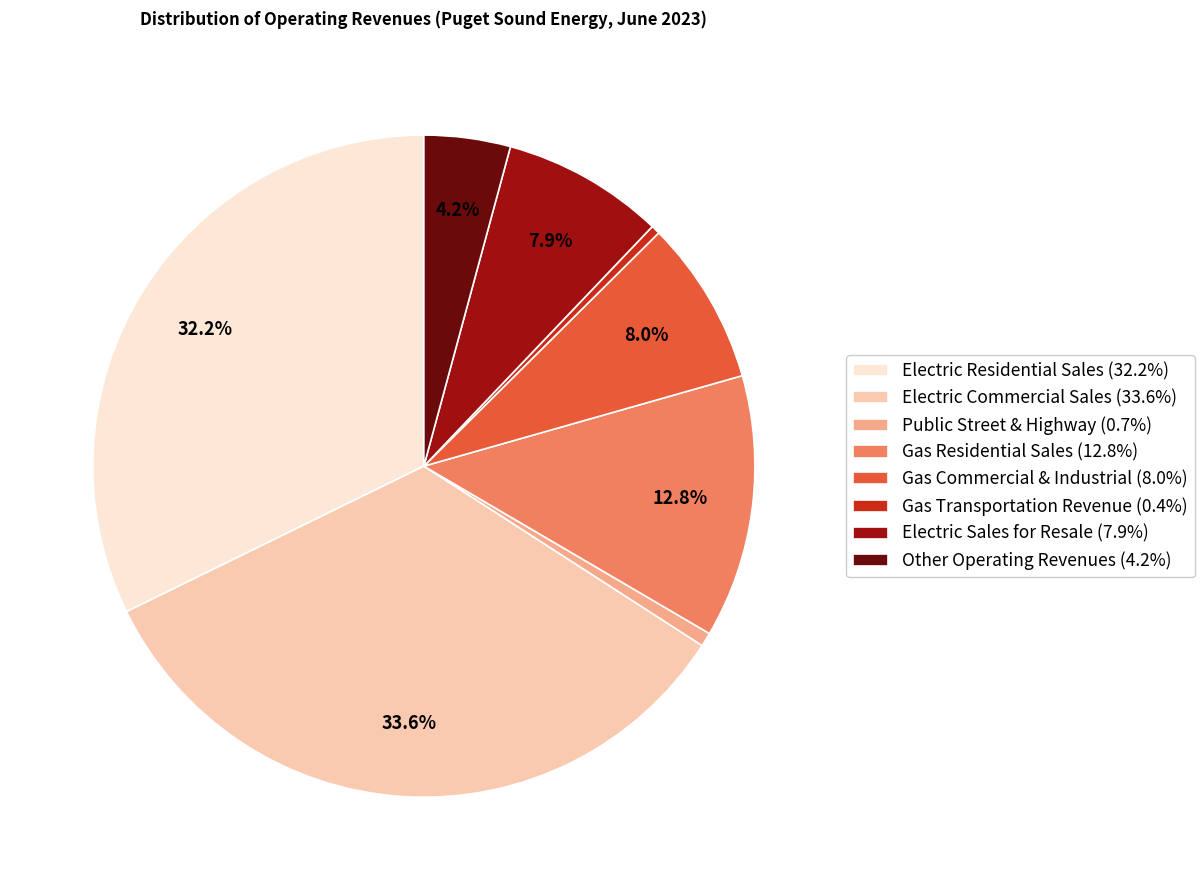

Which has a higher value, Gas Transportation Revenue or Gas Residential Sales?

Gas Residential Sales